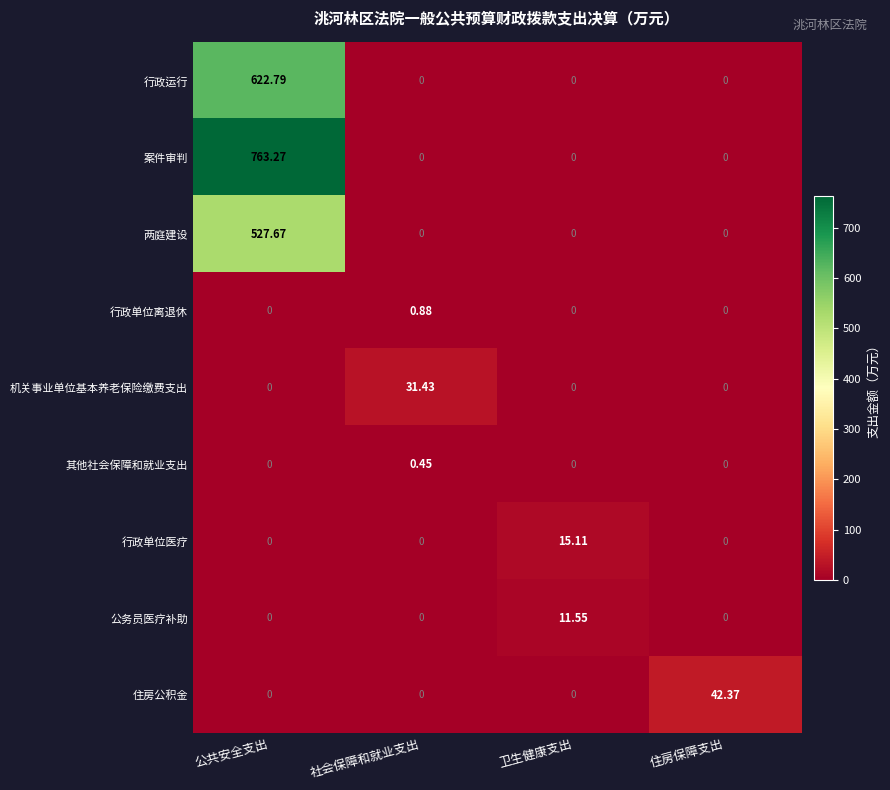

List the series in order of their peak value, lowest first.

其他社会保障和就业支出, 行政单位离退休, 公务员医疗补助, 行政单位医疗, 机关事业单位基本养老保险缴费支出, 住房公积金, 两庭建设, 行政运行, 案件审判